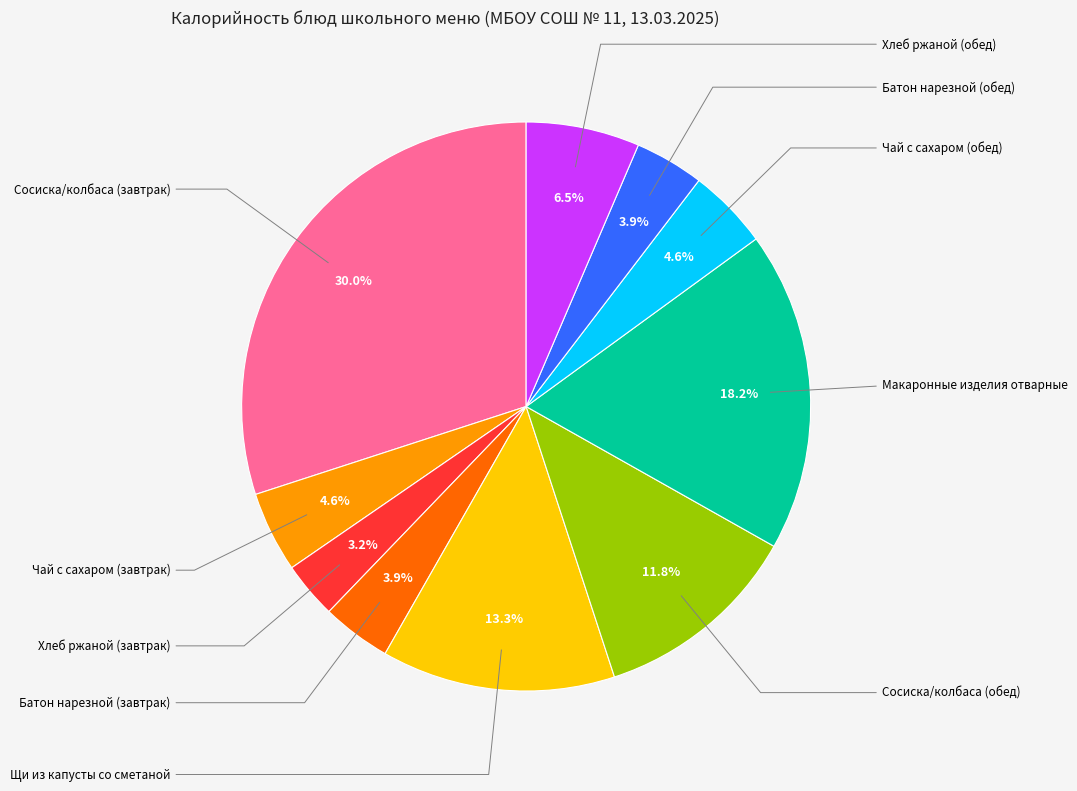

Is there a majority slice in this chart?

No